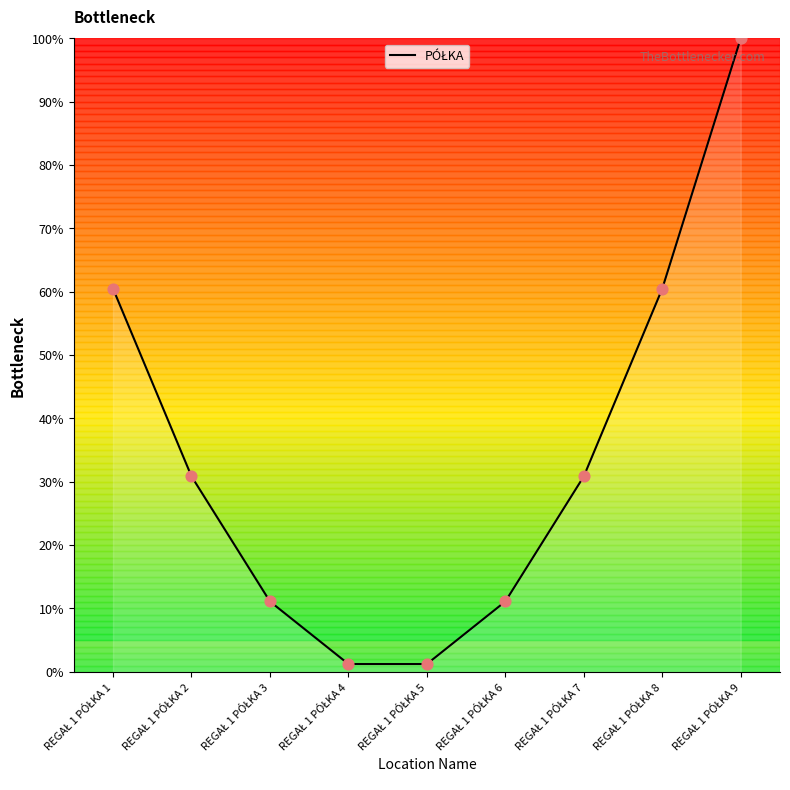

What is the maximum value shown in the chart?

100.0